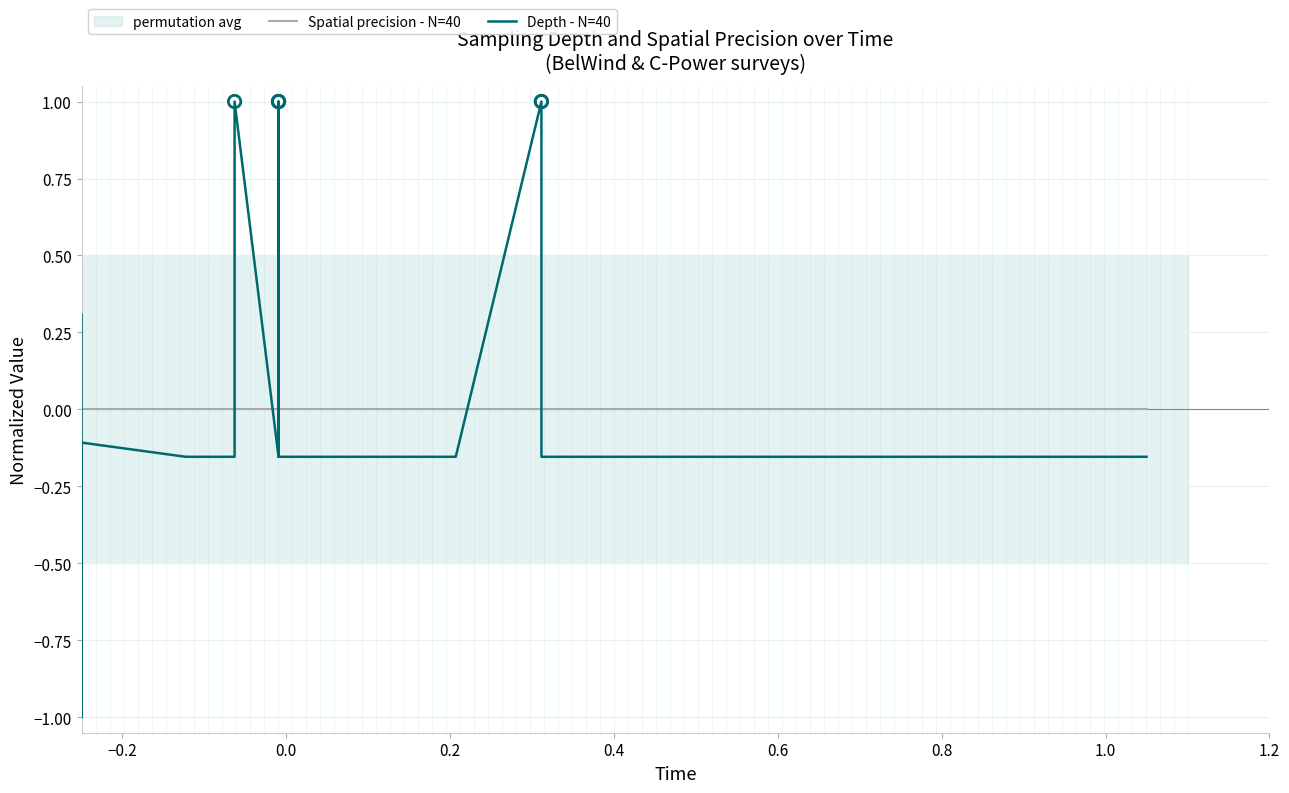

Which series has the largest Y range (max minus min)?

Depth - N=40